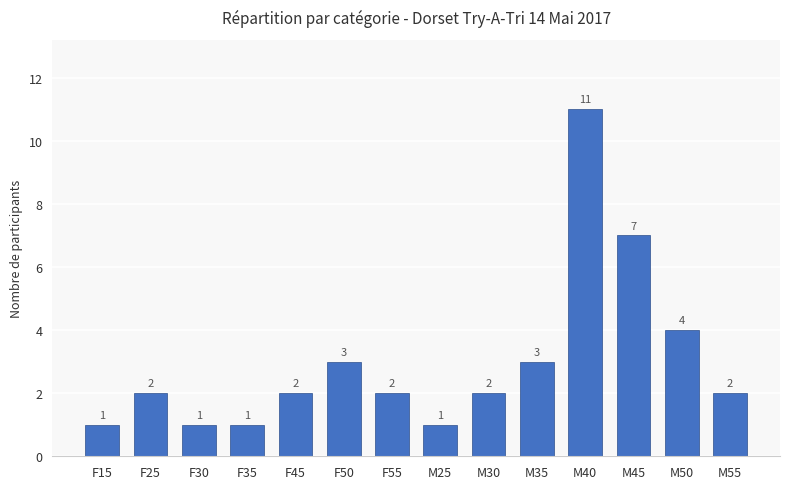

What is the label of the 5th bar from the right?

M35